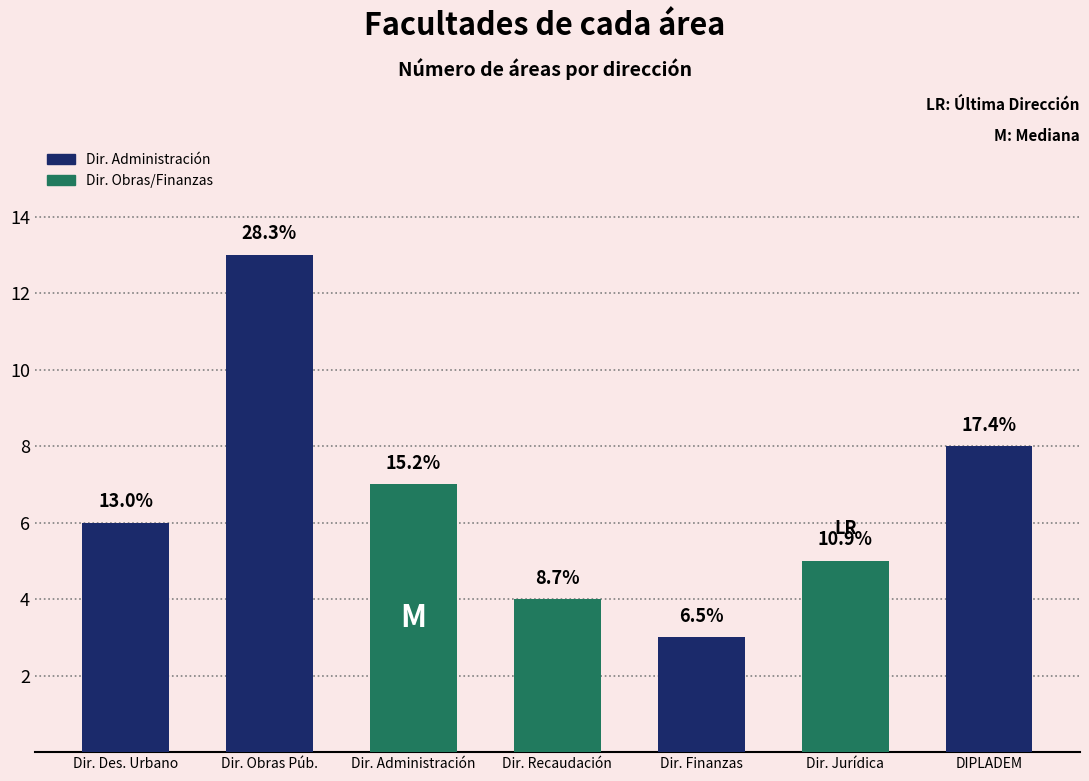

What is the difference between the maximum and second lowest values?

9